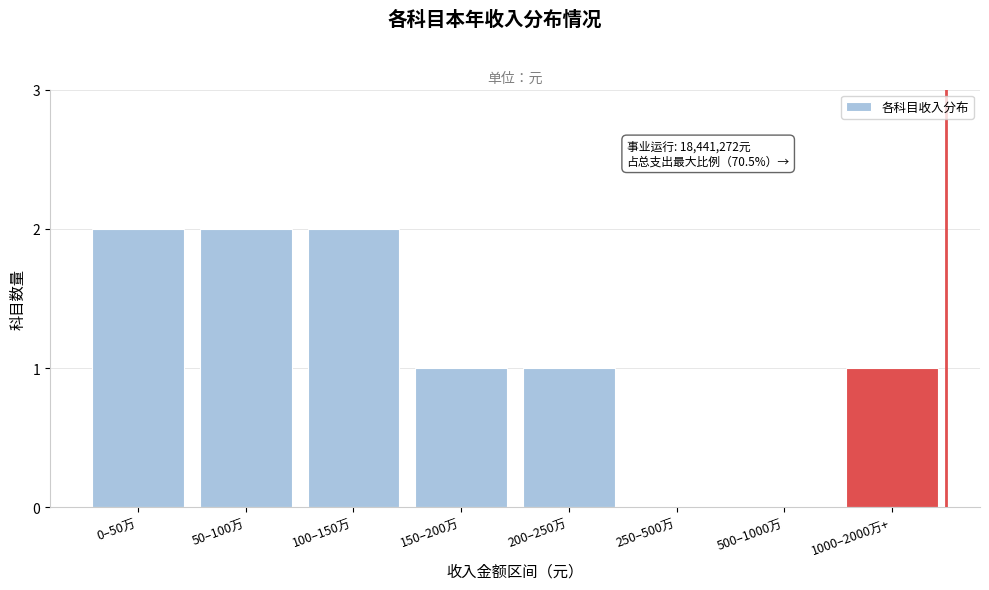

Reading right to left, list all the values displayed in this chart.

1000–2000万+=1	500–1000万=0	250–500万=0	200–250万=1	150–200万=1	100–150万=2	50–100万=2	0–50万=2